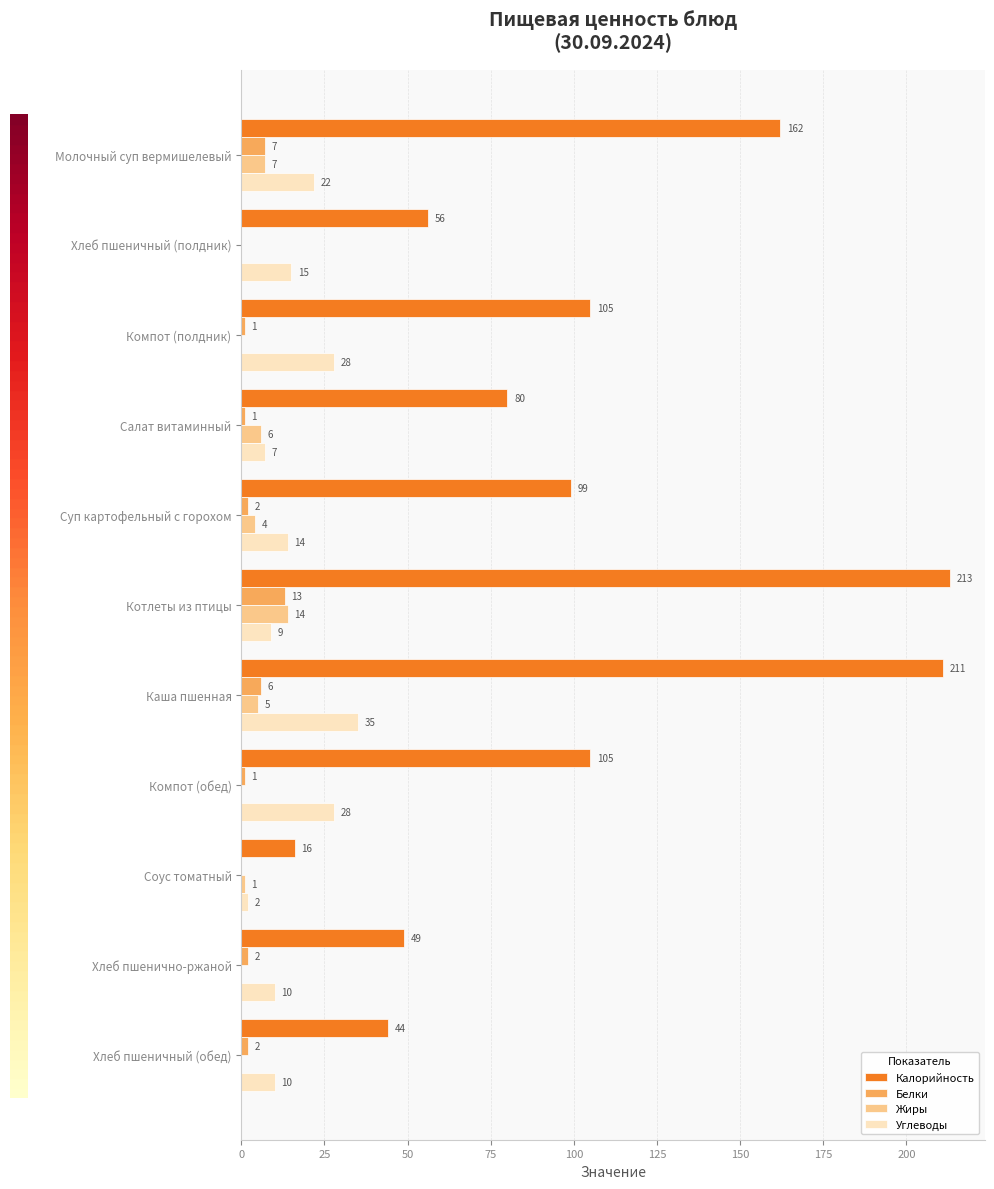

What is the sum of all Белки values?

35